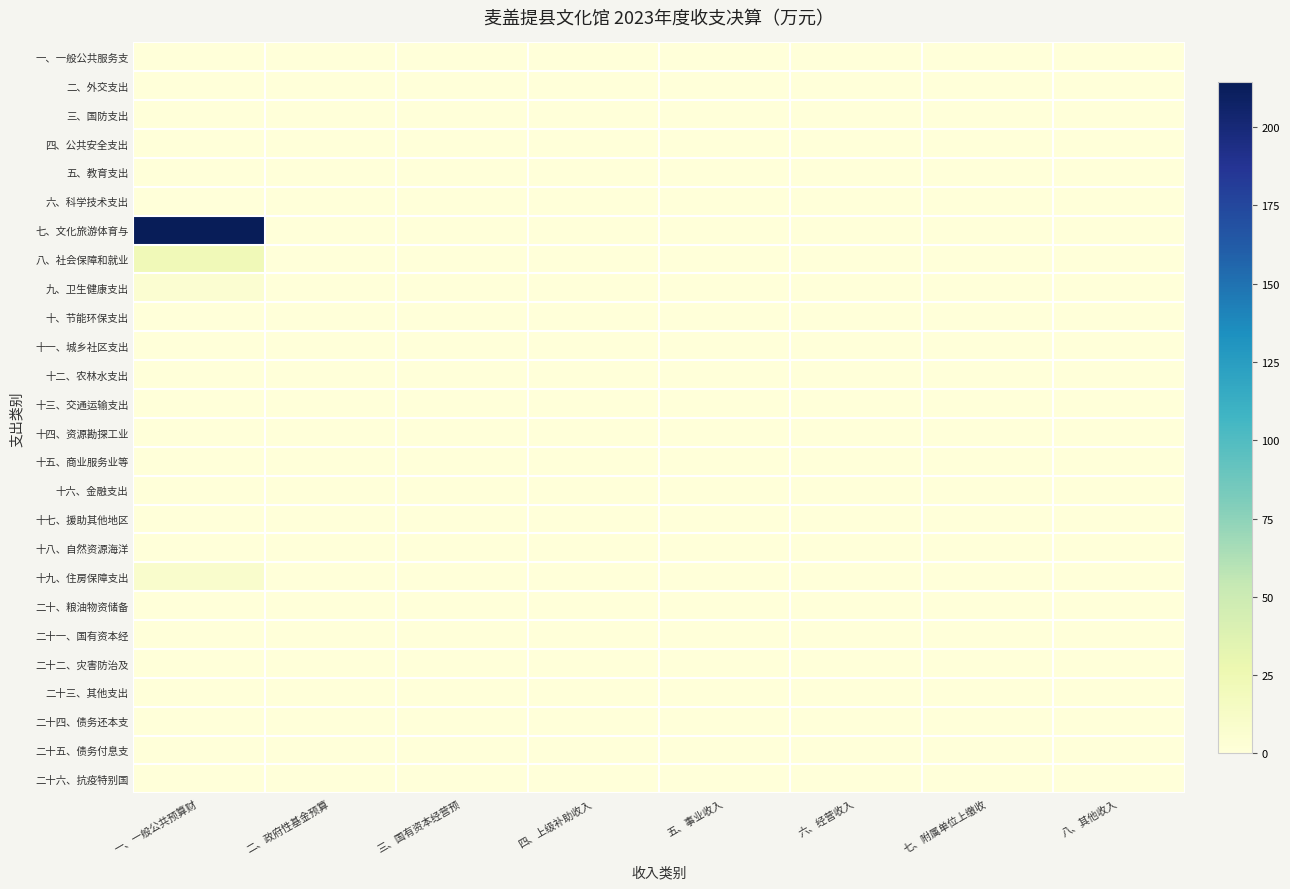

Rank the series by their maximum value, from lowest to highest.

一、一般公共服务支, 二、外交支出, 三、国防支出, 四、公共安全支出, 五、教育支出, 六、科学技术支出, 十、节能环保支出, 十一、城乡社区支出, 十二、农林水支出, 十三、交通运输支出, 十四、资源勘探工业, 十五、商业服务业等, 十六、金融支出, 十七、援助其他地区, 十八、自然资源海洋, 二十、粮油物资储备, 二十一、国有资本经, 二十二、灾害防治及, 二十三、其他支出, 二十四、债务还本支, 二十五、债务付息支, 二十六、抗疫特别国, 九、卫生健康支出, 十九、住房保障支出, 八、社会保障和就业, 七、文化旅游体育与